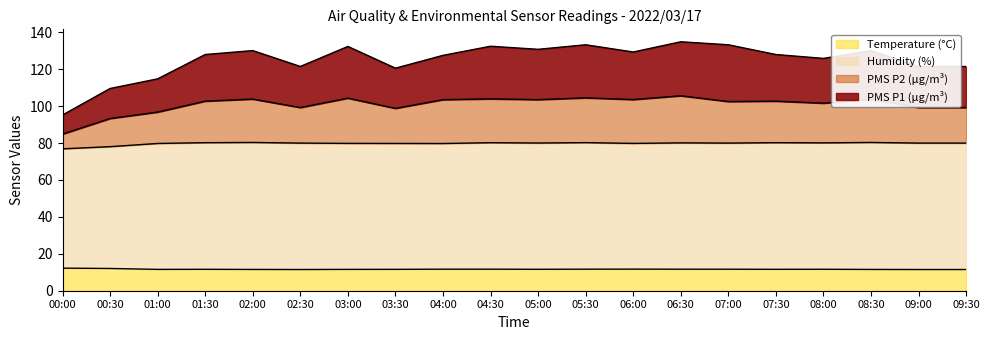

What is the total value across all series at 02:30?

121.5